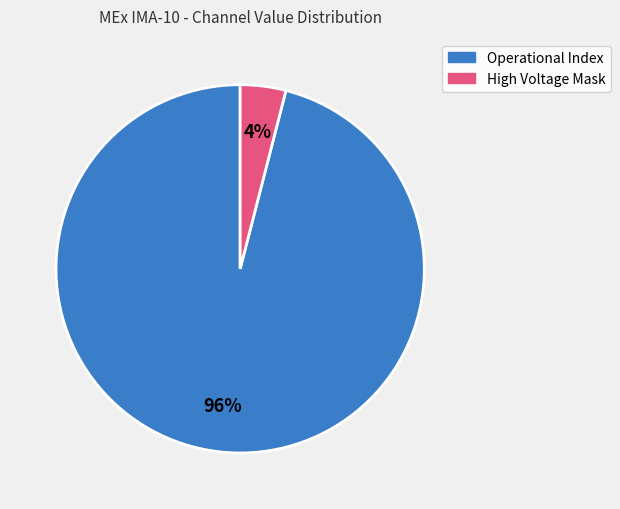

Rank the categories by value from highest to lowest.

Operational Index, High Voltage Mask